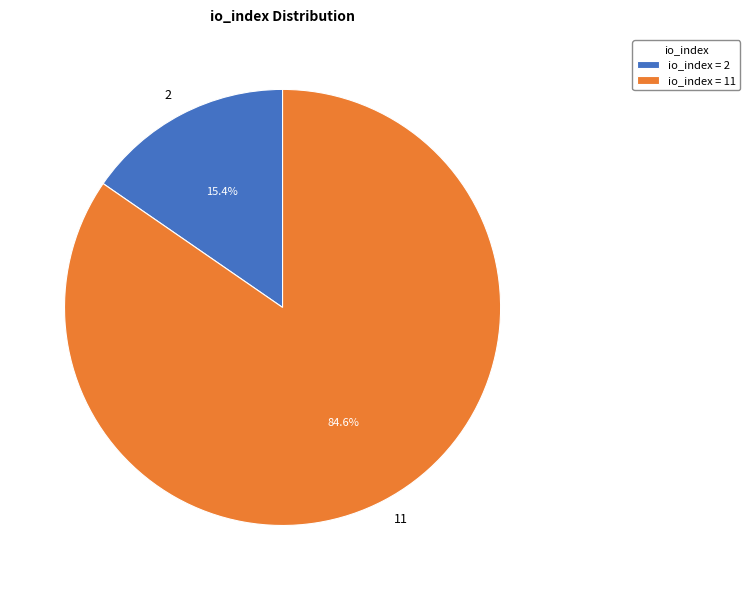

Is there a majority slice in this chart?

Yes